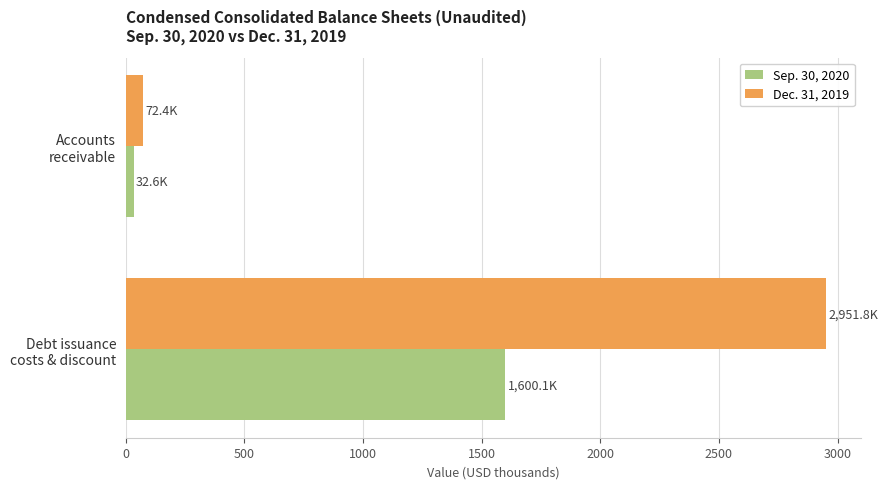

Which series has the largest range (max minus min)?

Dec. 31, 2019